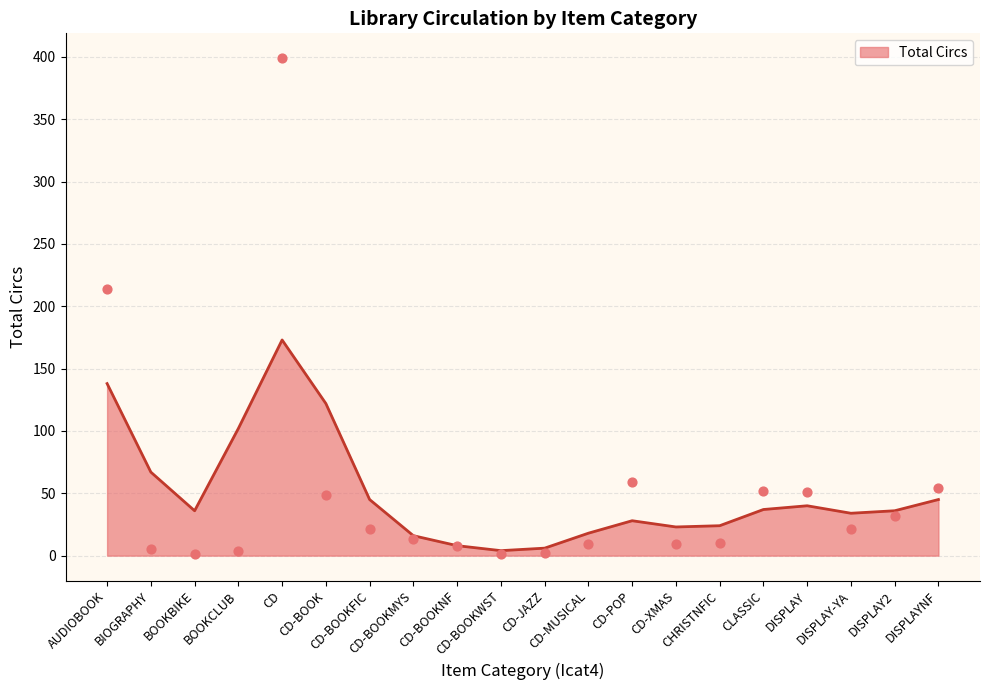

Approximately how many times larger is the value at CD-XMAS compared to DISPLAY-YA?

0.4